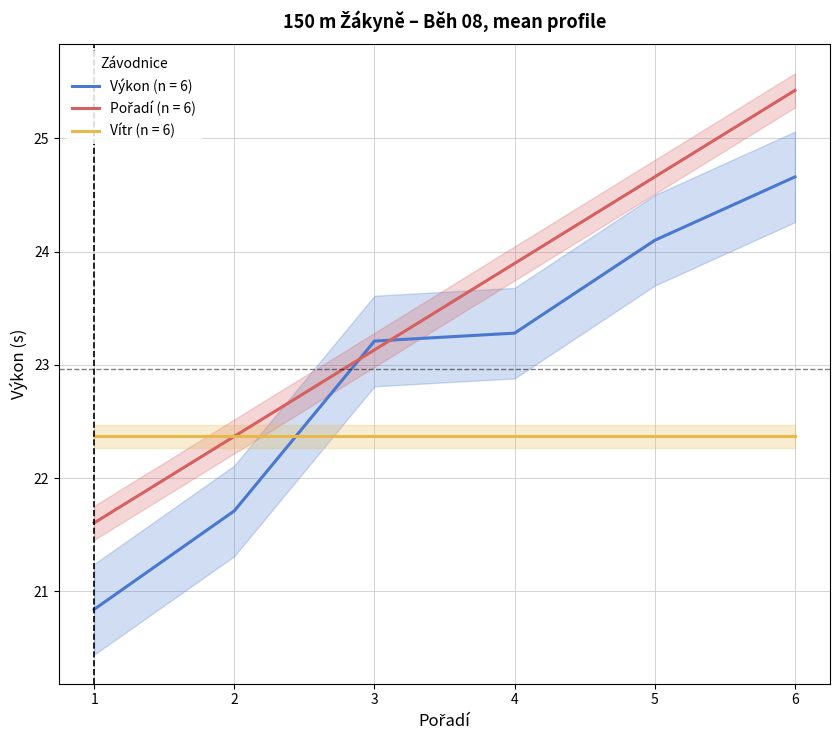

How many lines are shown in the chart?

2